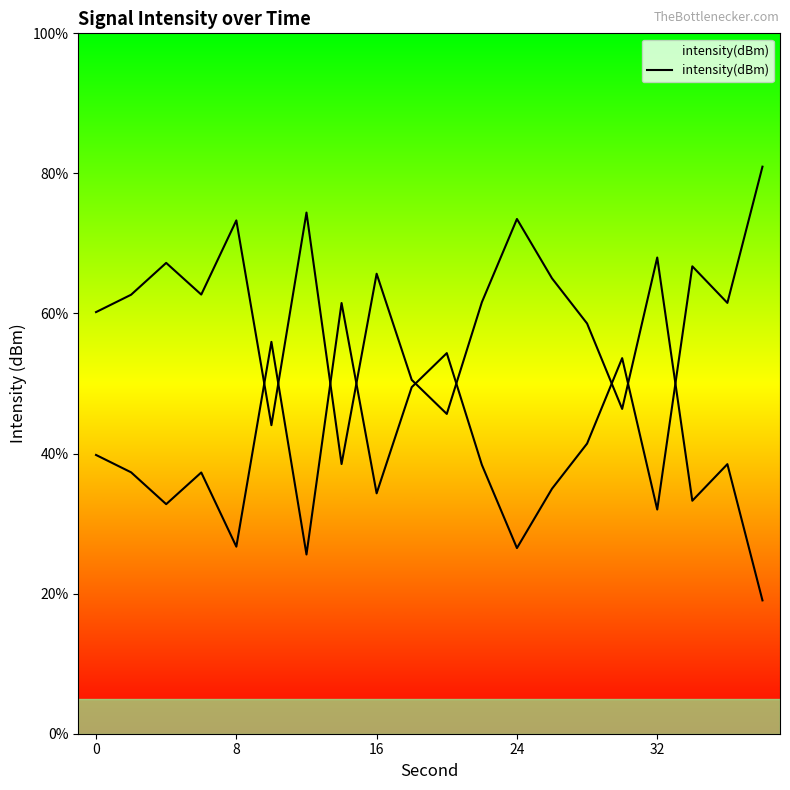

What is the difference between the maximum and minimum values?

55.4